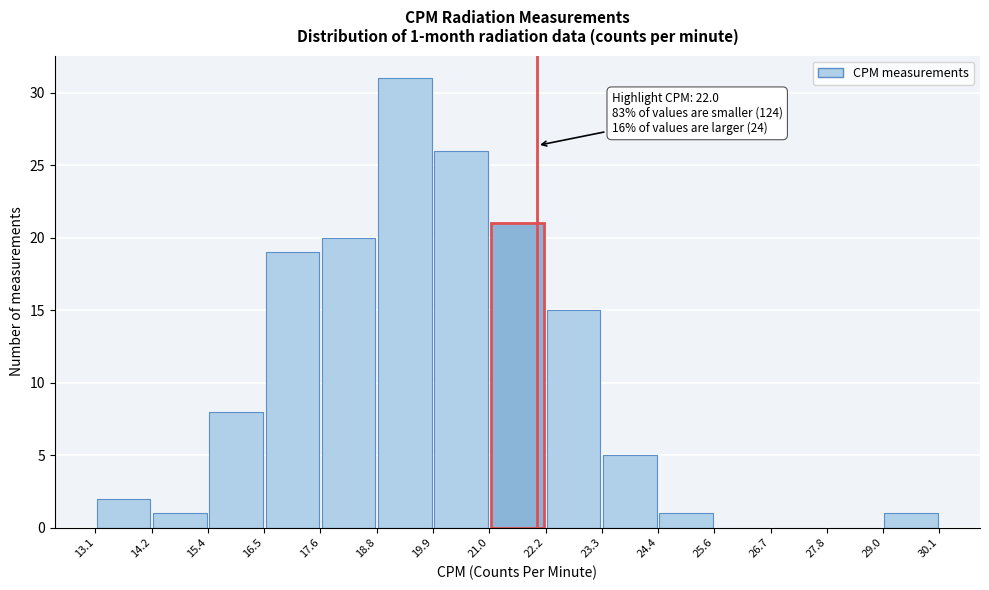

Which range on the x-axis has the tallest bar?

18.8 to 19.9